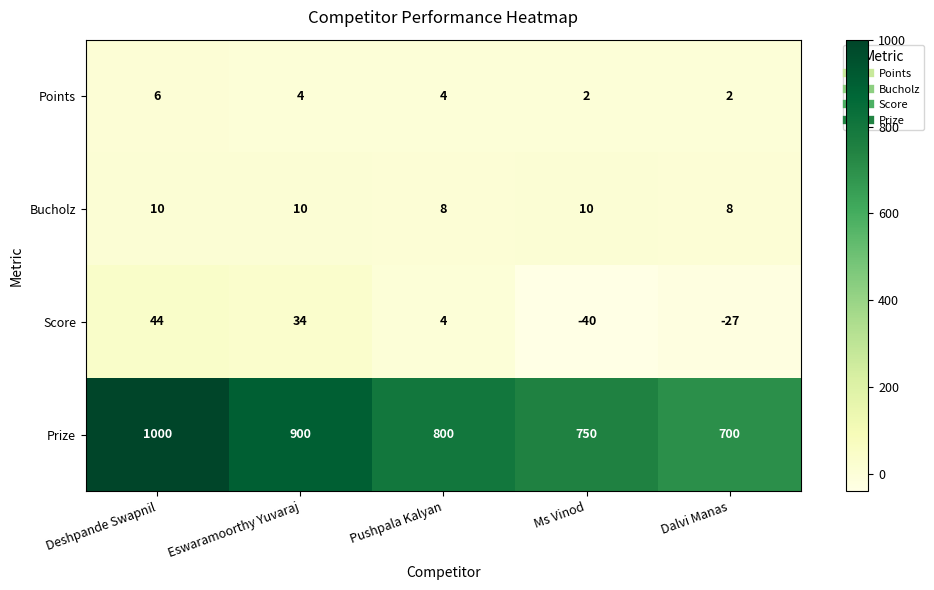

What is the difference between the Score values at Deshpande Swapnil and Dalvi Manas?

71